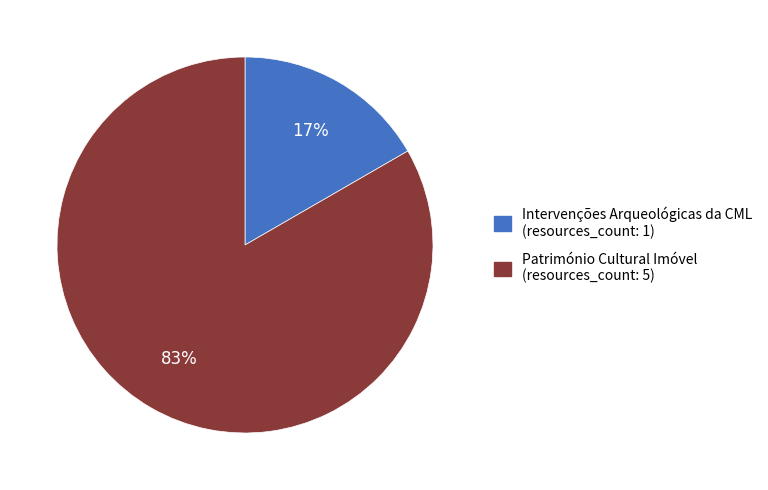

To the nearest percent, what percentage of the pie is Património Cultural Imóvel?

83%